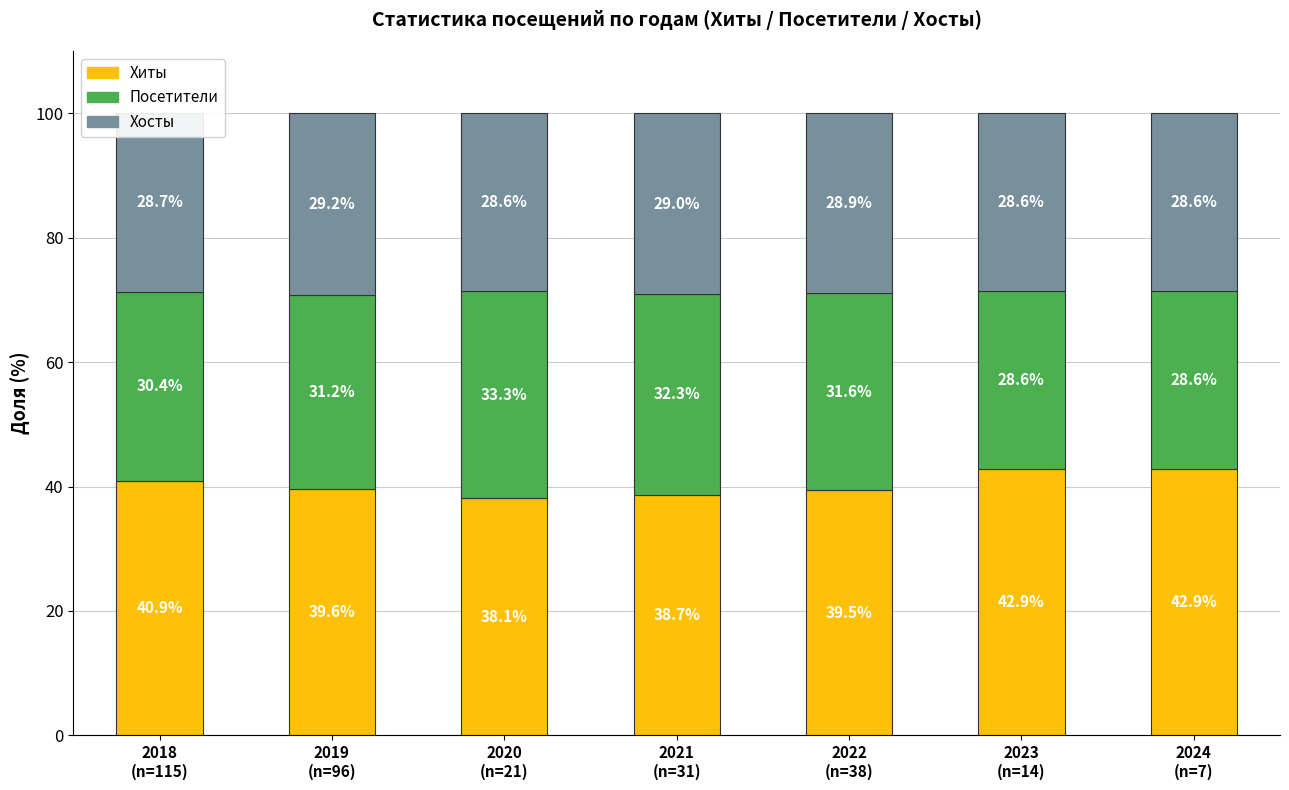

How many data points does each series have?

7